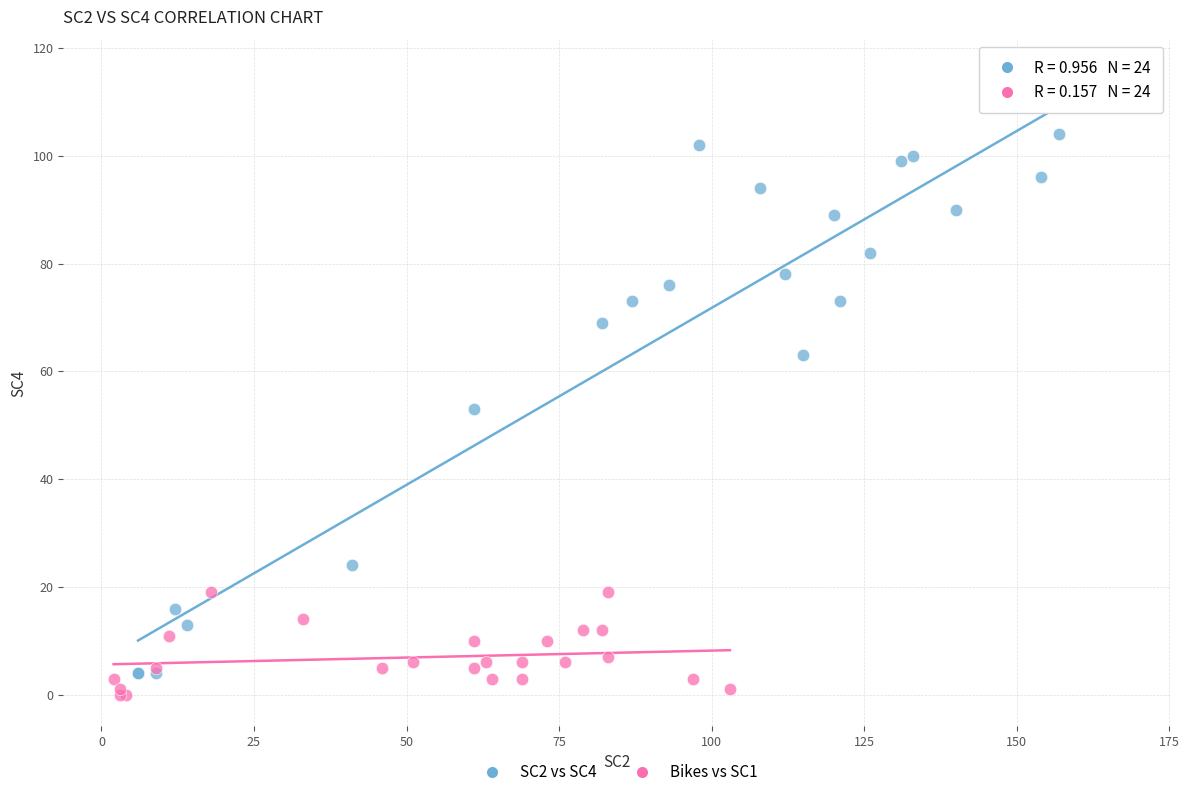

Which series contains the lowest Y value?

Bikes vs SC1